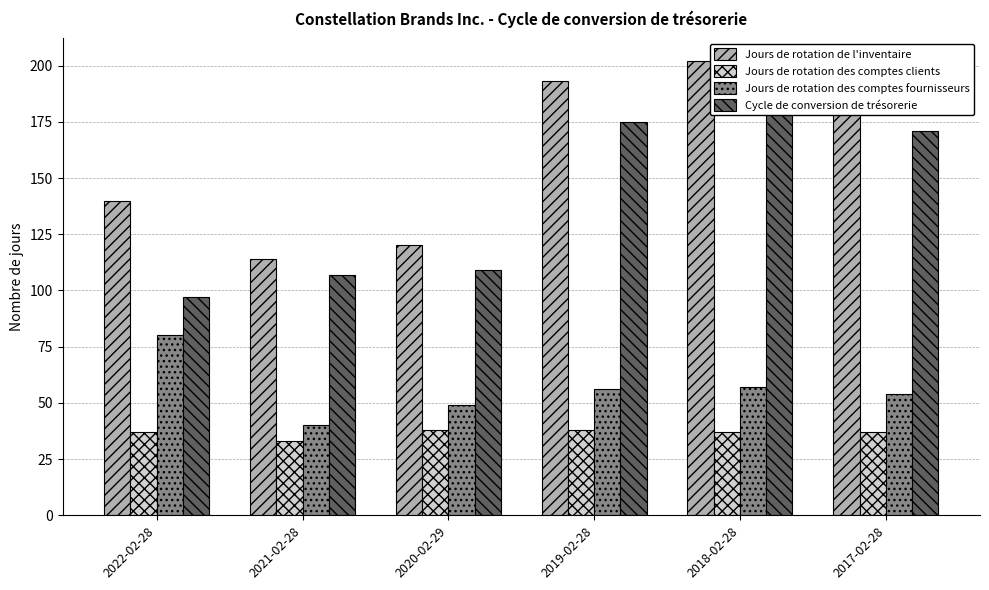

At 2020-02-29, list the series in order from largest to smallest.

Jours de rotation de l'inventaire, Cycle de conversion de trésorerie, Jours de rotation des comptes fournisseurs, Jours de rotation des comptes clients